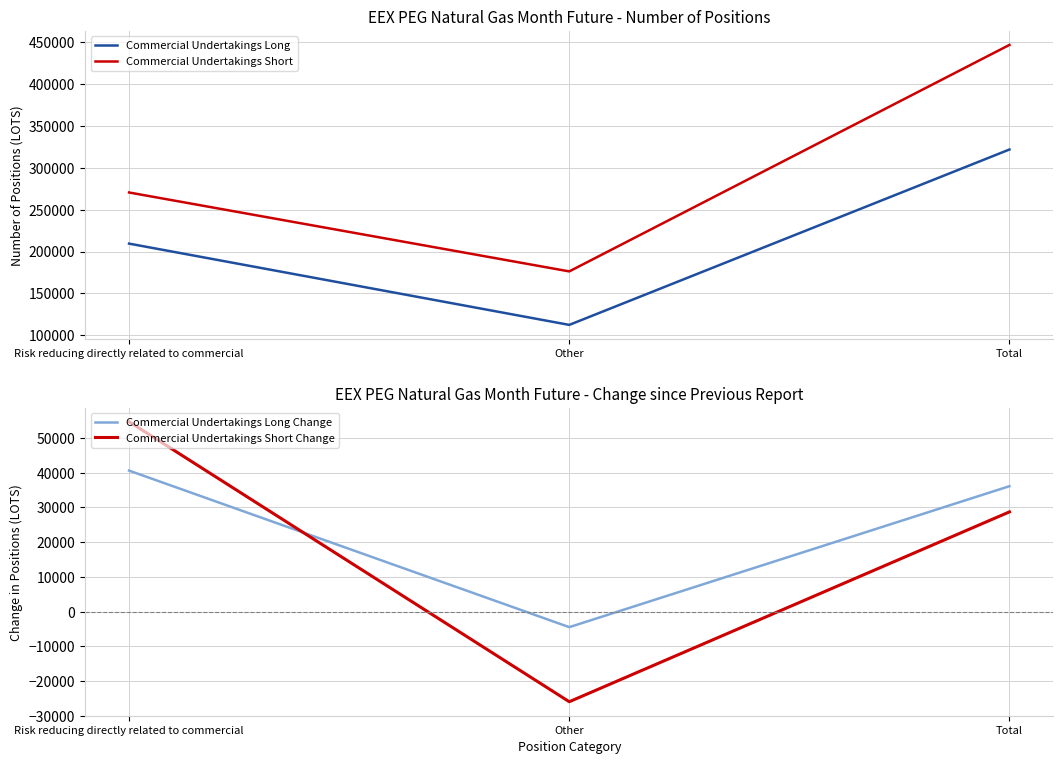

Rank the series at Risk reducing directly related to commercial from lowest to highest value.

Commercial Undertakings Long Change, Commercial Undertakings Short Change, Commercial Undertakings Long, Commercial Undertakings Short